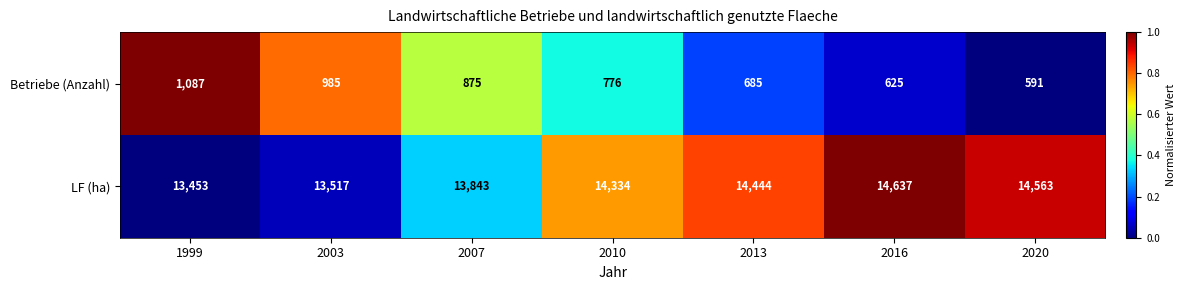

What is the difference between the maximum and minimum values in the Betriebe (Anzahl) series?

496